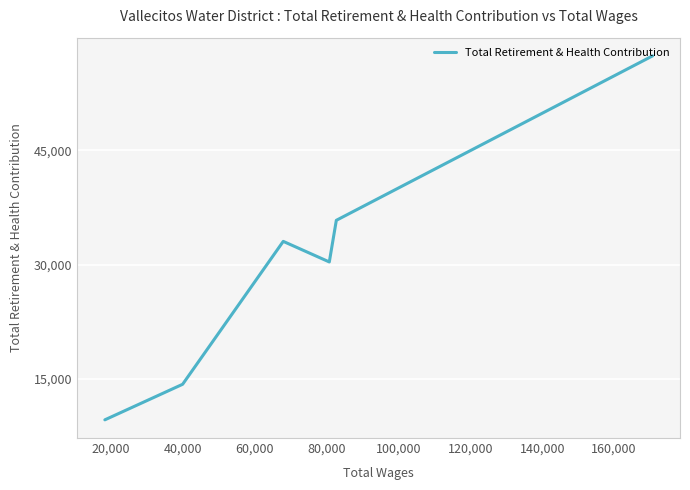

Count the number of values greater than 33050.

2